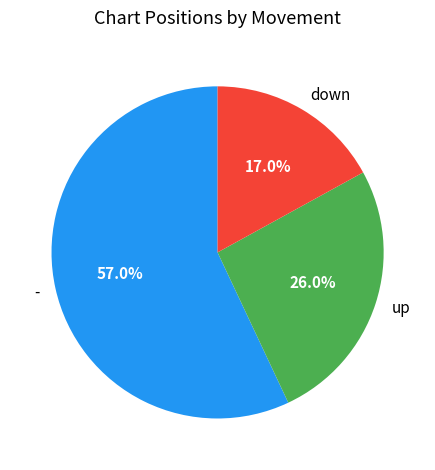

The down slice represents 17% of the pie. True or false?

True